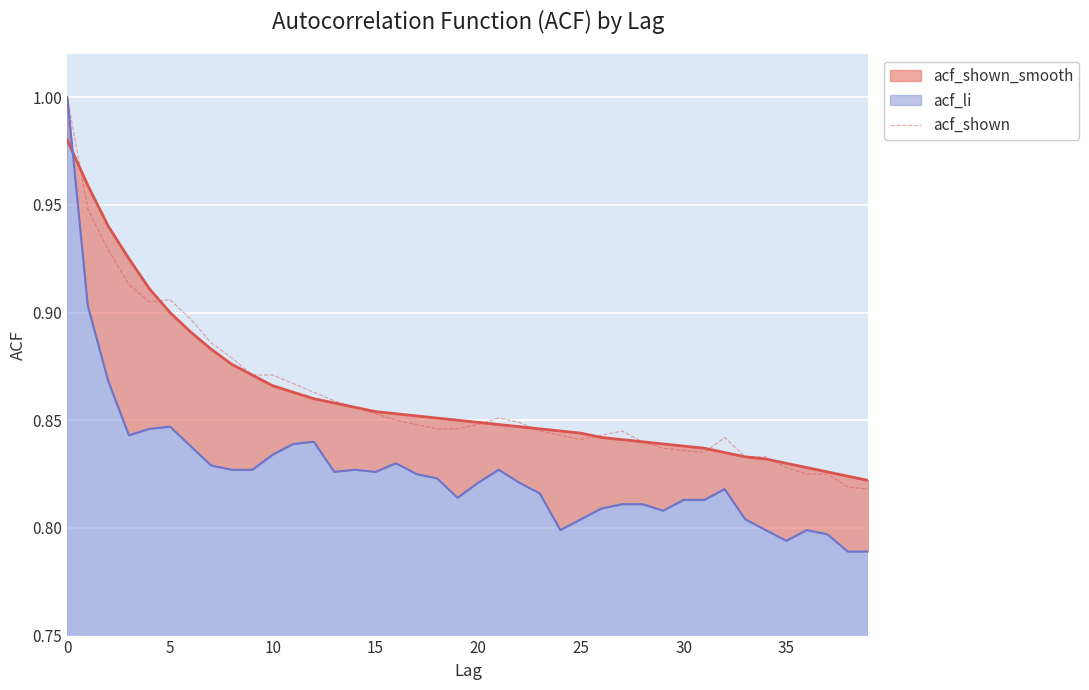

What is the maximum value for acf_shown?

1.0